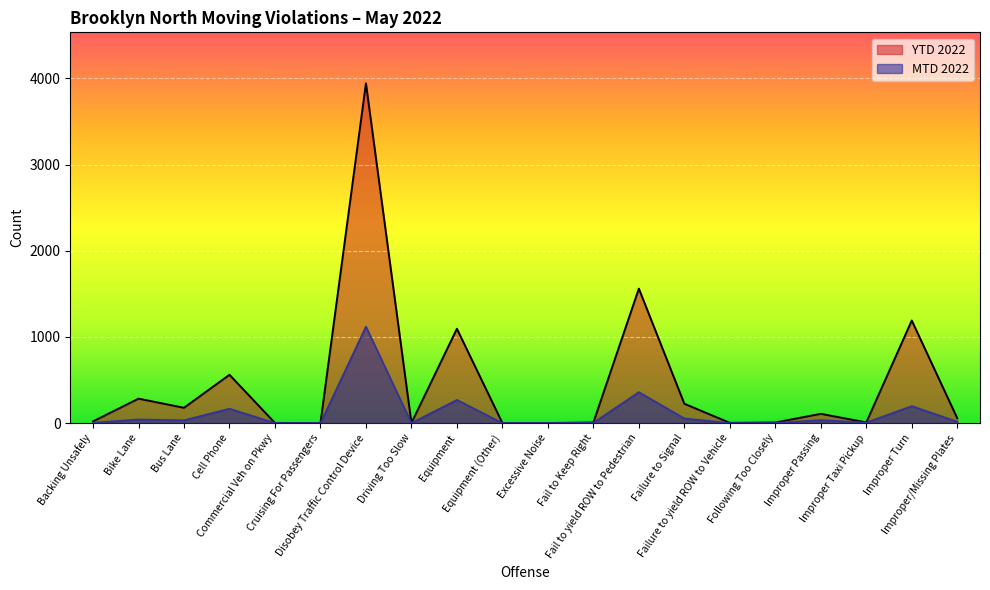

Where is the first local minimum for YTD 2022?

Bus Lane